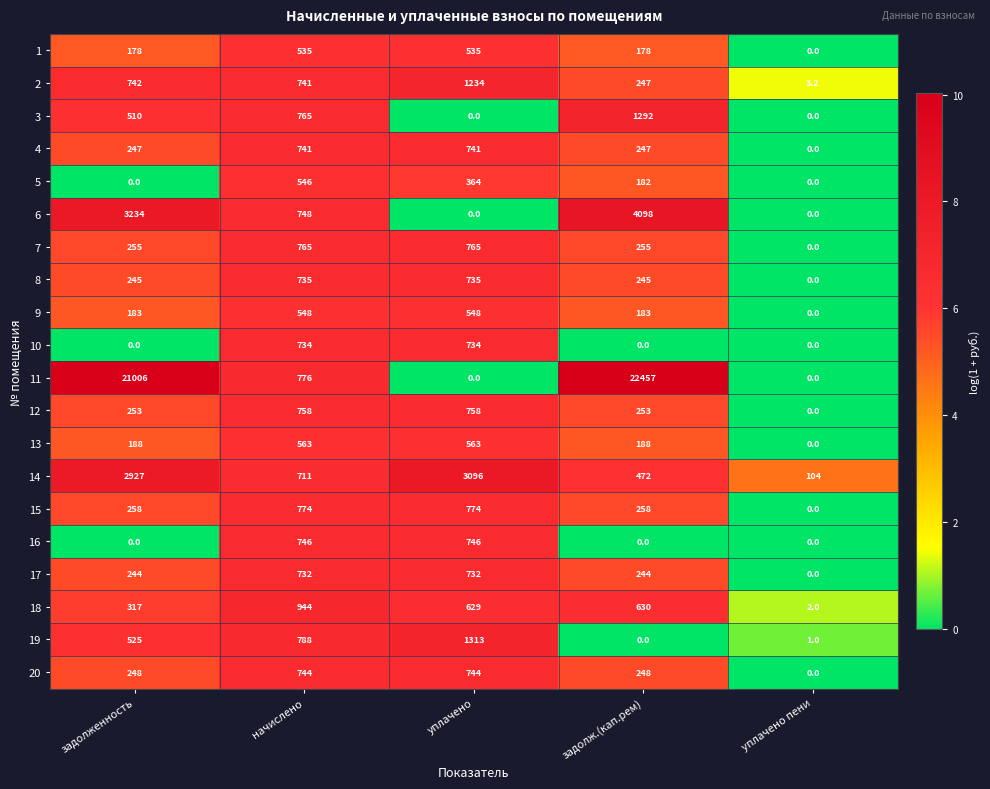

List the series in order of their peak value, lowest first.

1, 5, 9, 13, 17, 10, 8, 4, 20, 16, 12, 7, 15, 18, 2, 3, 19, 14, 6, 11